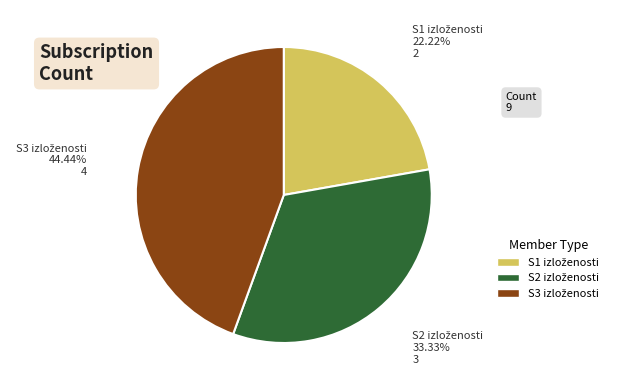

Is there any slice that represents more than half of the pie?

No